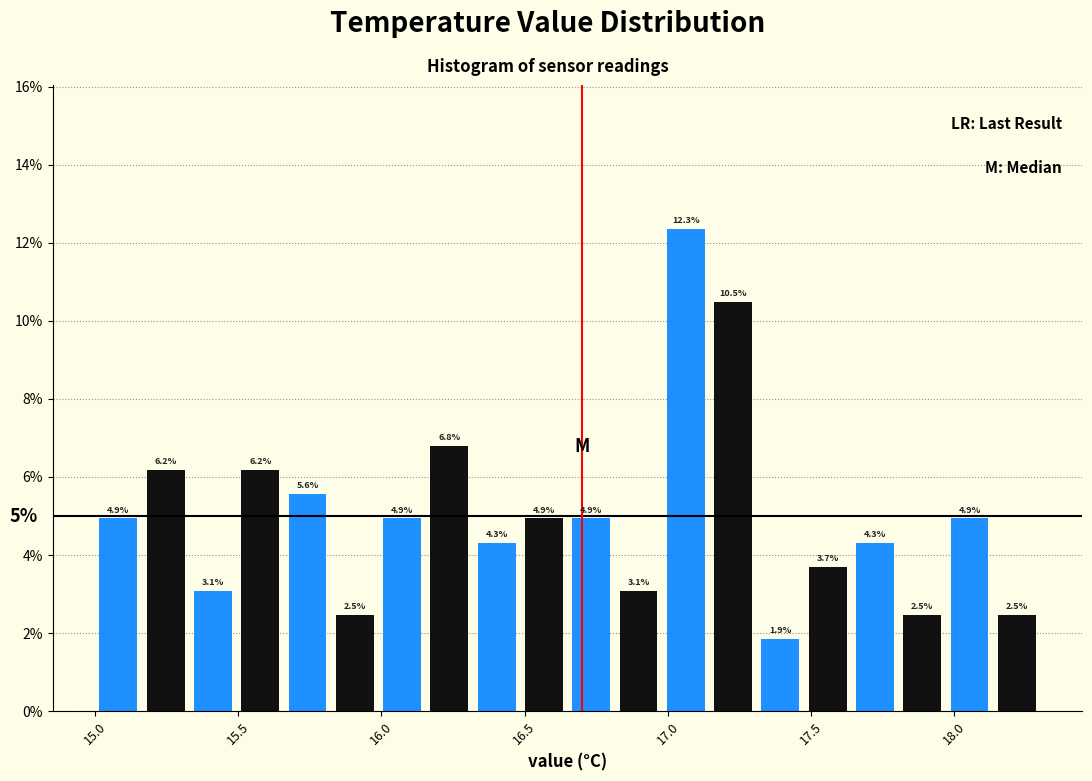

Around what value on the x-axis is the tallest bar? Give the approximate position of its centre, as read against the axis.

17.05